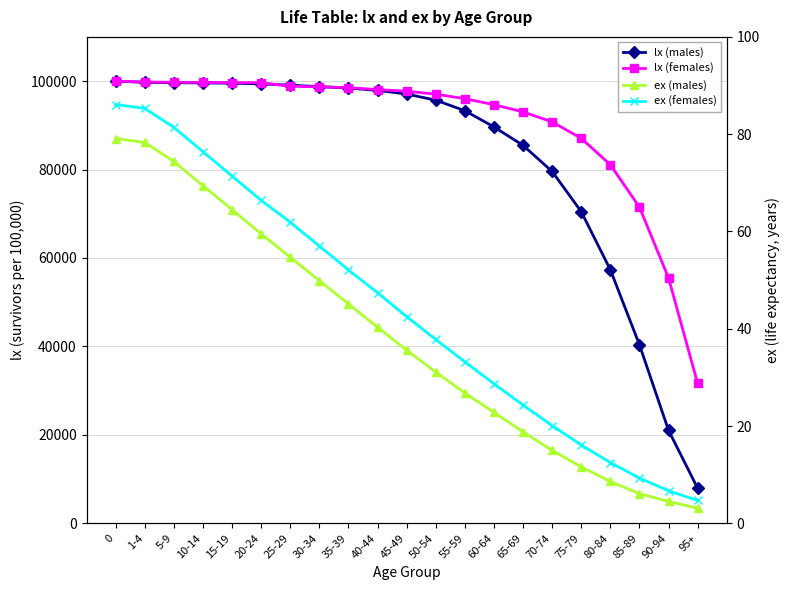

True or false: ex (females) and ex (males) cross at least once.

False